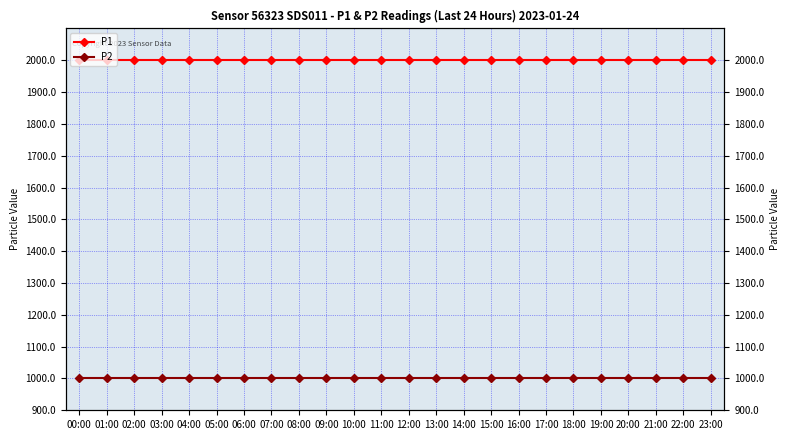

What are all the series names shown in the legend?

P1, P2